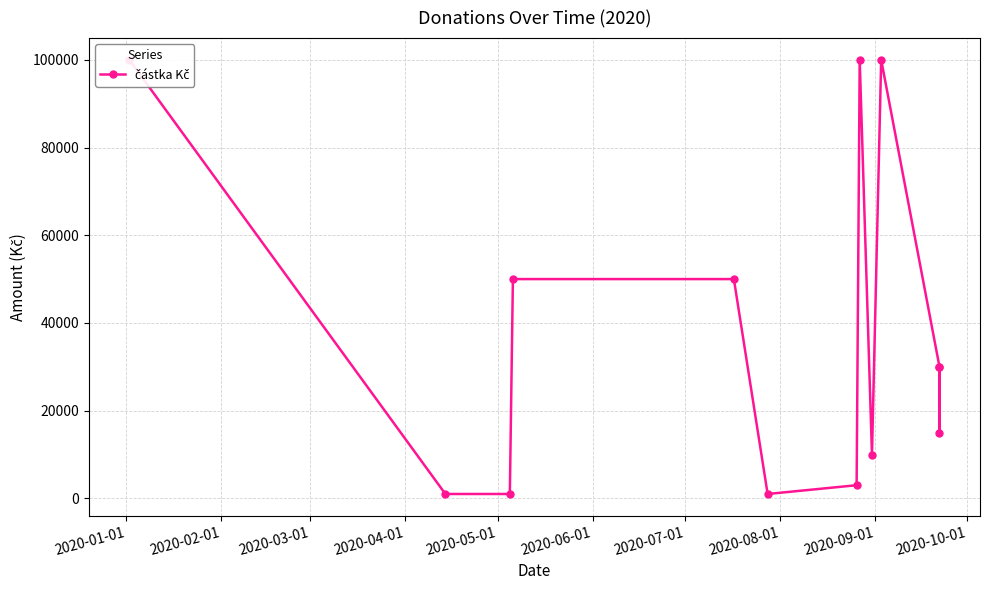

Which category has the highest value across all series?

2020-01-01